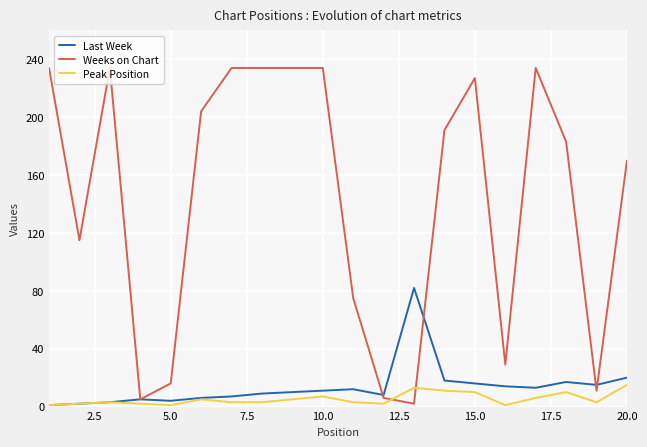

What is the highest value of the Weeks on Chart series?

234